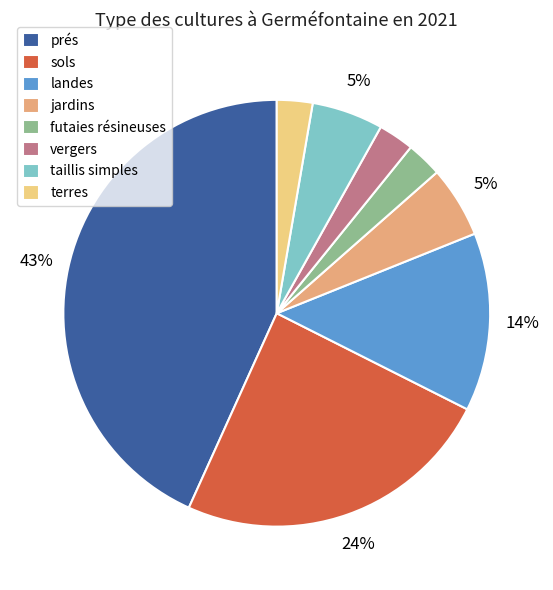

To the nearest percent, what is the average slice percentage?

12%